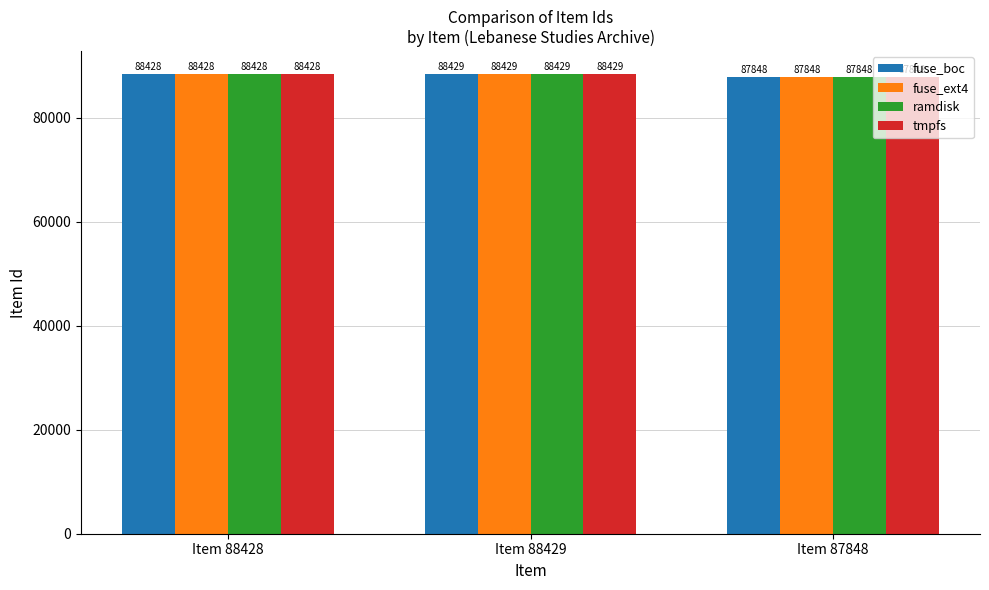

The tmpfs series shows 88429 at Item 88429. True or false?

True